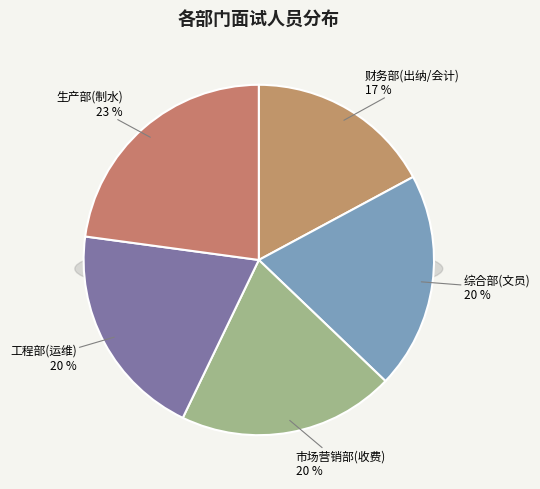

How much of the chart is everything except 综合部(文员)?

80.0%